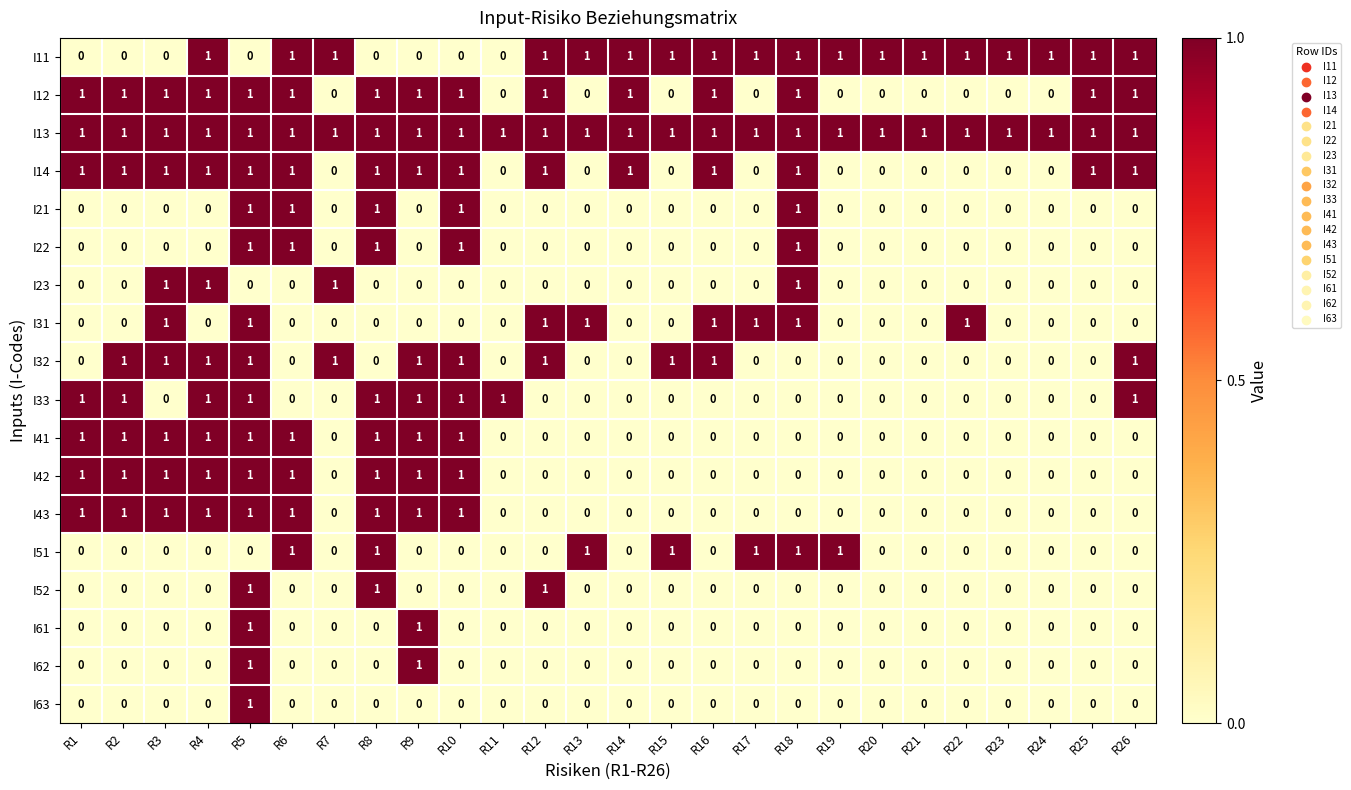

Count the number of data series in this chart.

18